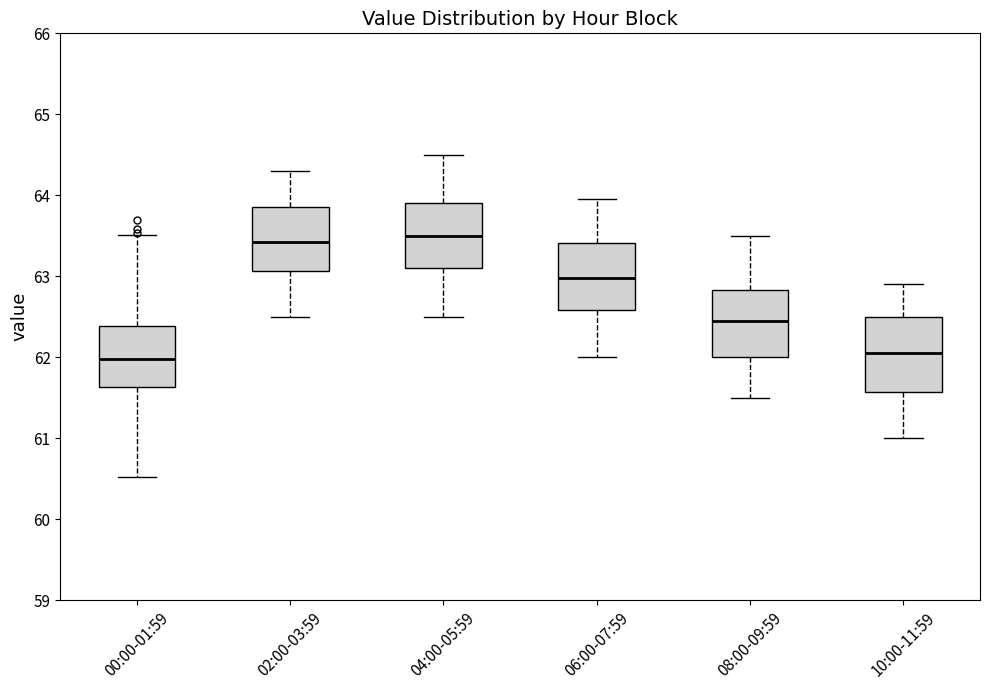

Where is the upper edge of the box for 10:00-11:59 on the y-axis? The values are not printed on the chart, so give them approximately, as read against the axis.

62.5